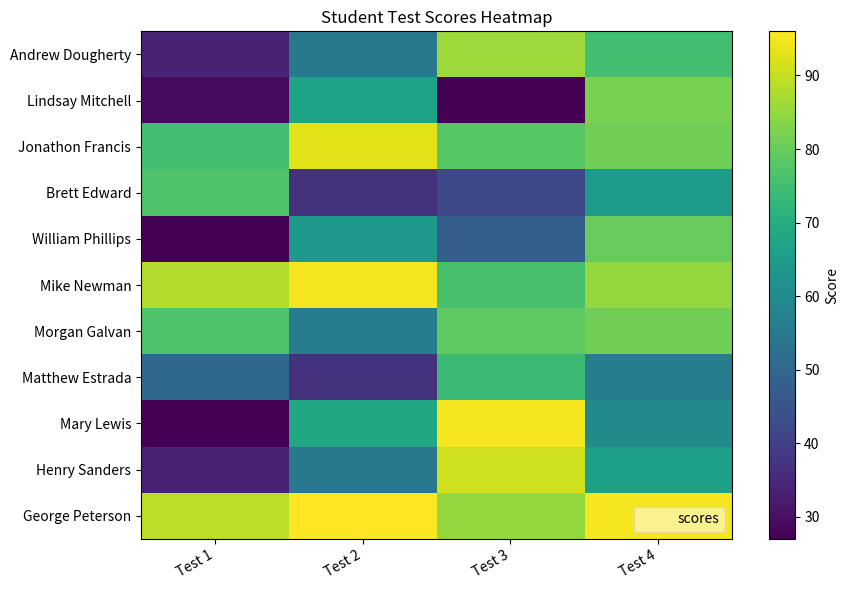

At which category does the chart reach its minimum across all series?

Test 3